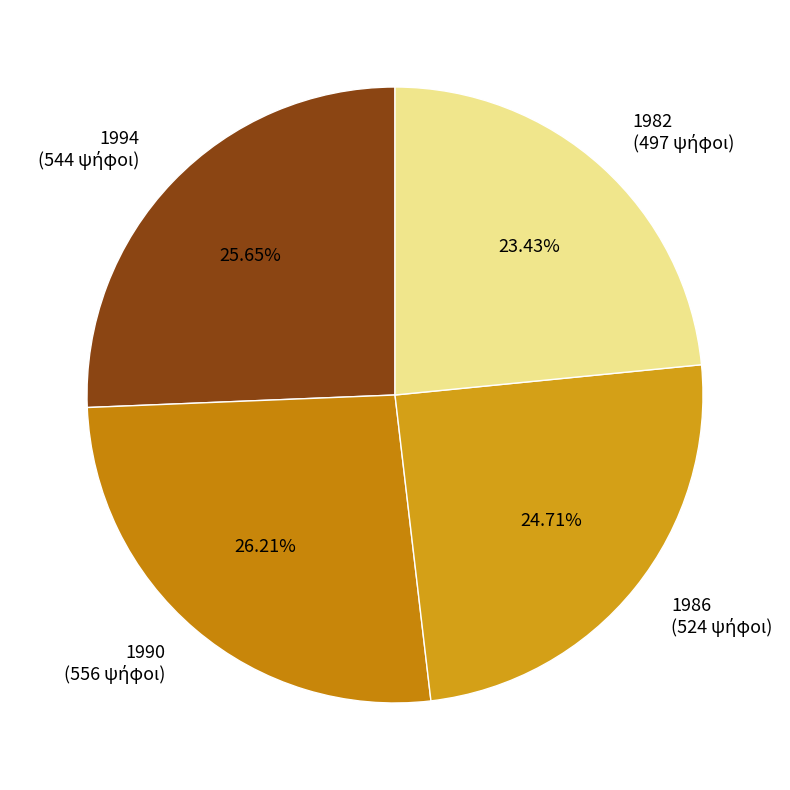

Is there any slice that represents more than half of the pie?

No